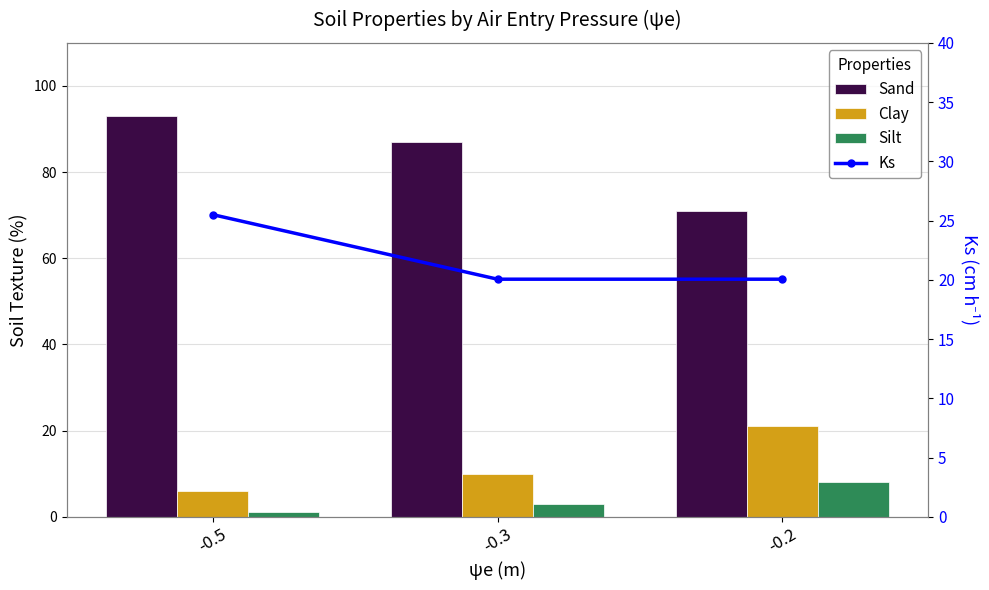

Reading right to left, what are all the values shown in this chart?

Sand: 71.0	87.0	93.0
Clay: 21.0	10.0	6.0
Silt: 8.0	3.0	1.0
Ks: 20.1	20.1	25.5